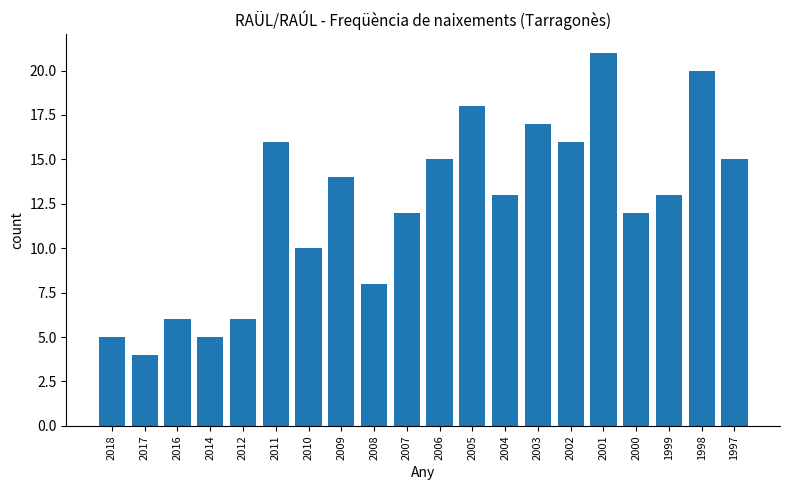

True or false: the data shows 10 at 2010.

True